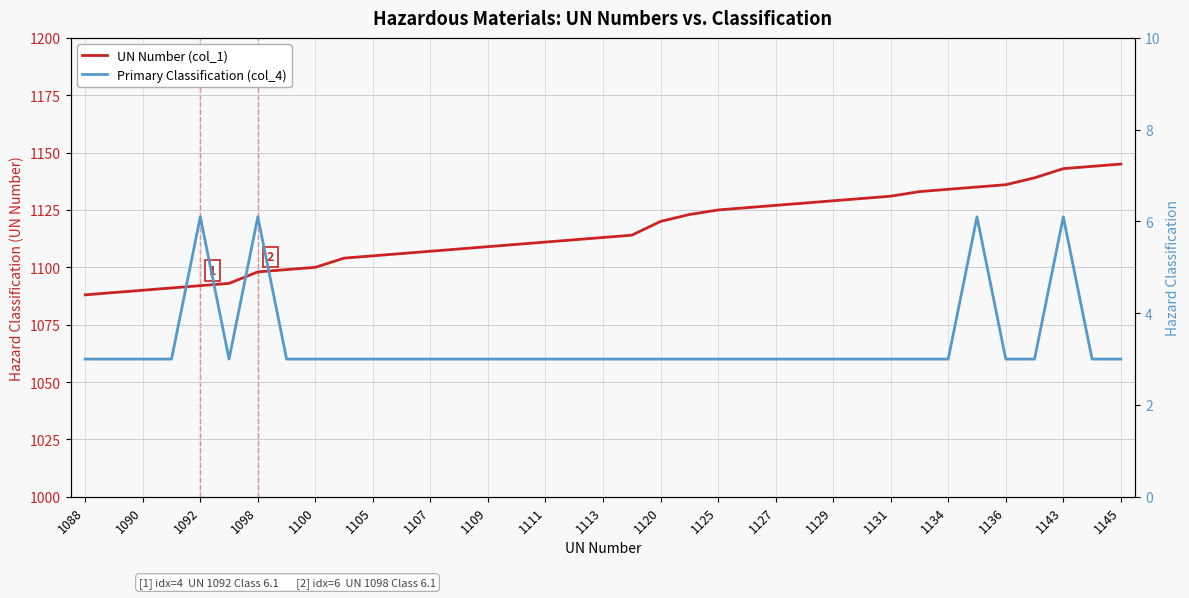

True or false: UN Number (col_1) and Primary Classification (col_4) cross at least once.

False